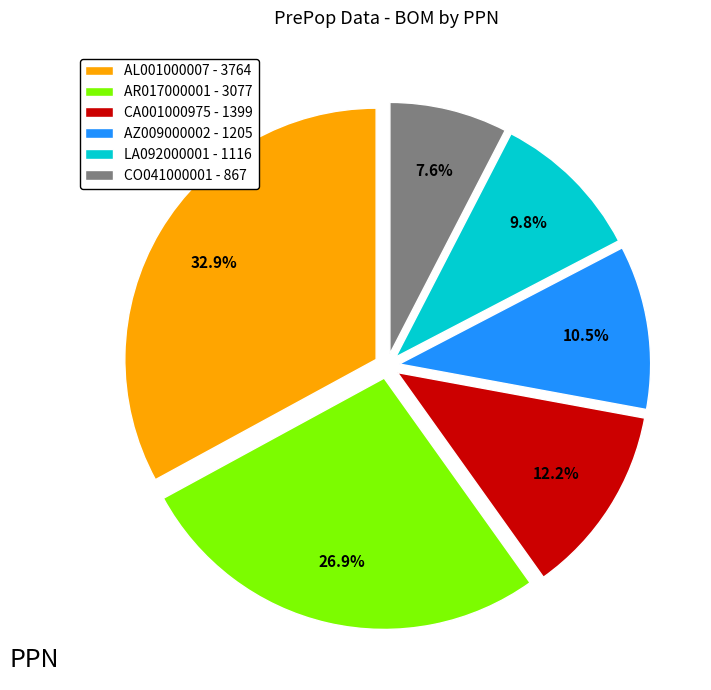

Rank the categories by value from lowest to highest.

CO041000001 - 867, LA092000001 - 1116, AZ009000002 - 1205, CA001000975 - 1399, AR017000001 - 3077, AL001000007 - 3764